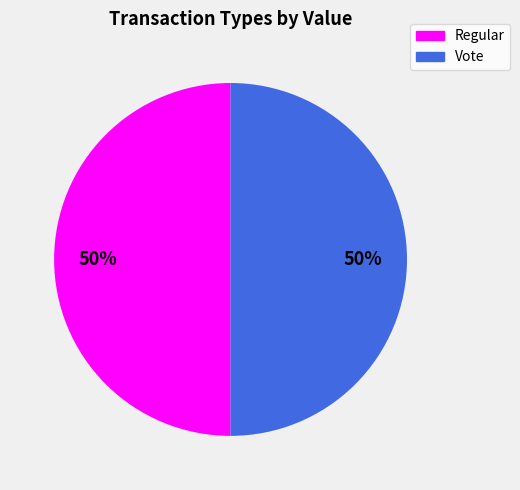

To the nearest percent, what is the average slice percentage?

50%